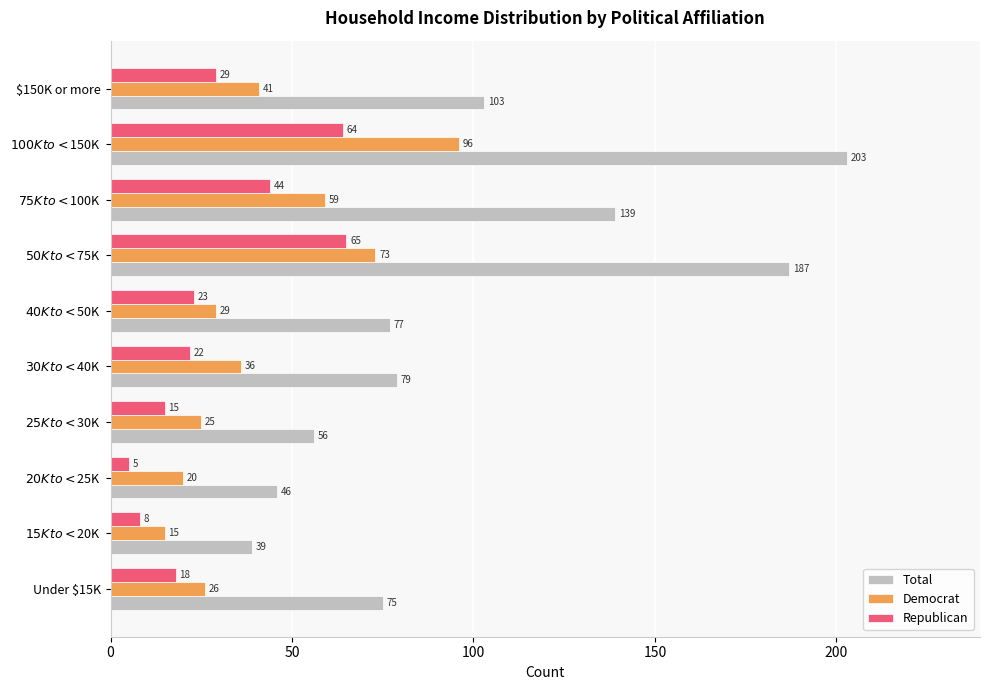

What is the maximum value for Total?

203